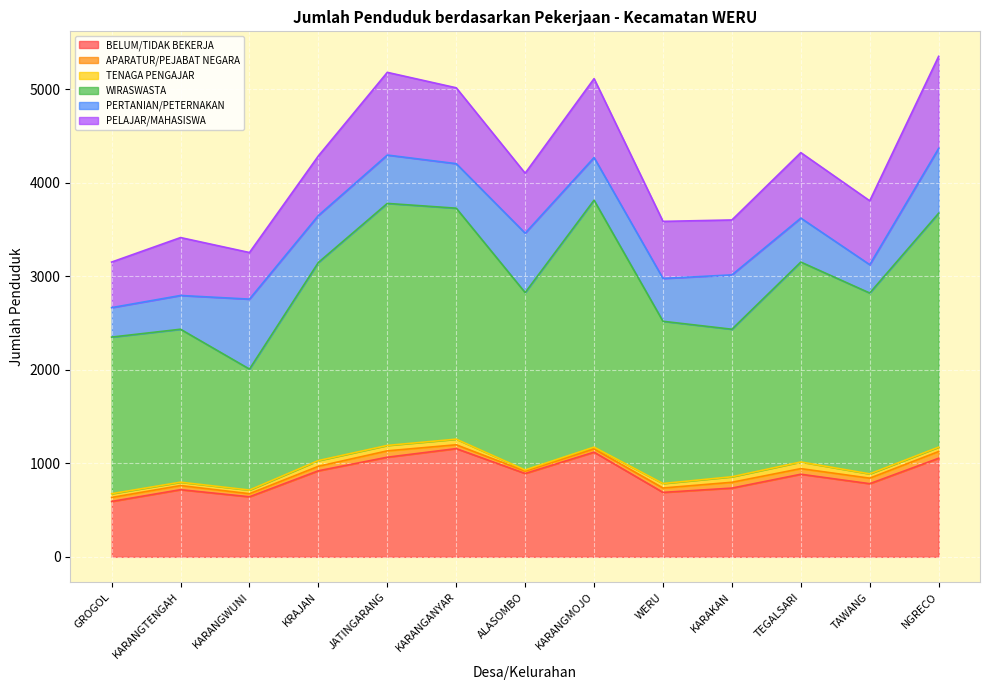

Which has a higher value, KARANGMOJO or NGRECO?

KARANGMOJO